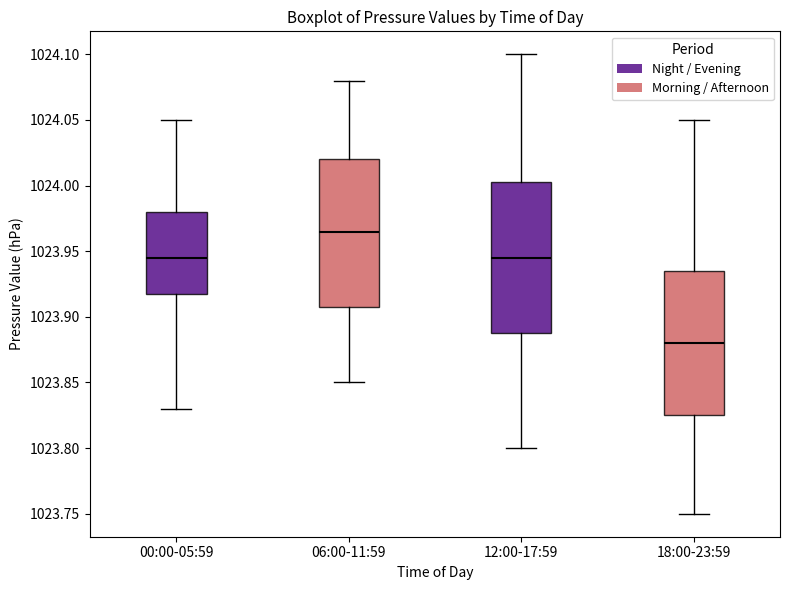

Reading left to right, transcribe this box plot: for each box, give where its median line is, the range the box spans, and where its two whiskers end, as read against the y-axis. The values are not printed on the chart, so give them approximately, as read against the axis.

00:00-05:59: median 1023.945, box 1023.920 to 1023.980, whiskers 1023.830 to 1024.050
06:00-11:59: median 1023.965, box 1023.910 to 1024.020, whiskers 1023.850 to 1024.080
12:00-17:59: median 1023.945, box 1023.890 to 1024.005, whiskers 1023.800 to 1024.100
18:00-23:59: median 1023.880, box 1023.825 to 1023.935, whiskers 1023.750 to 1024.050